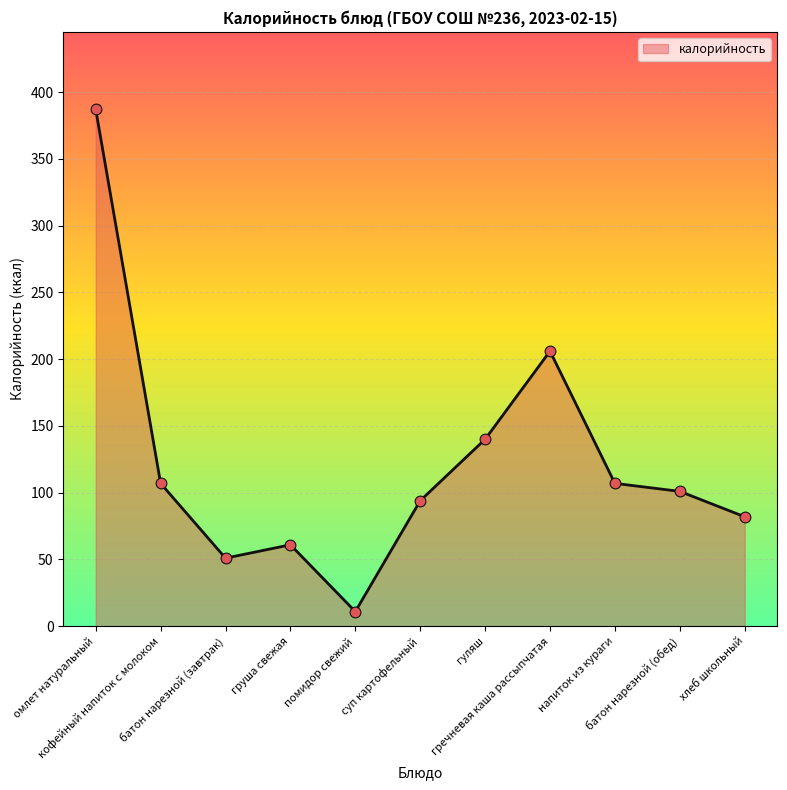

Between помидор свежий and суп картофельный, which is larger?

суп картофельный